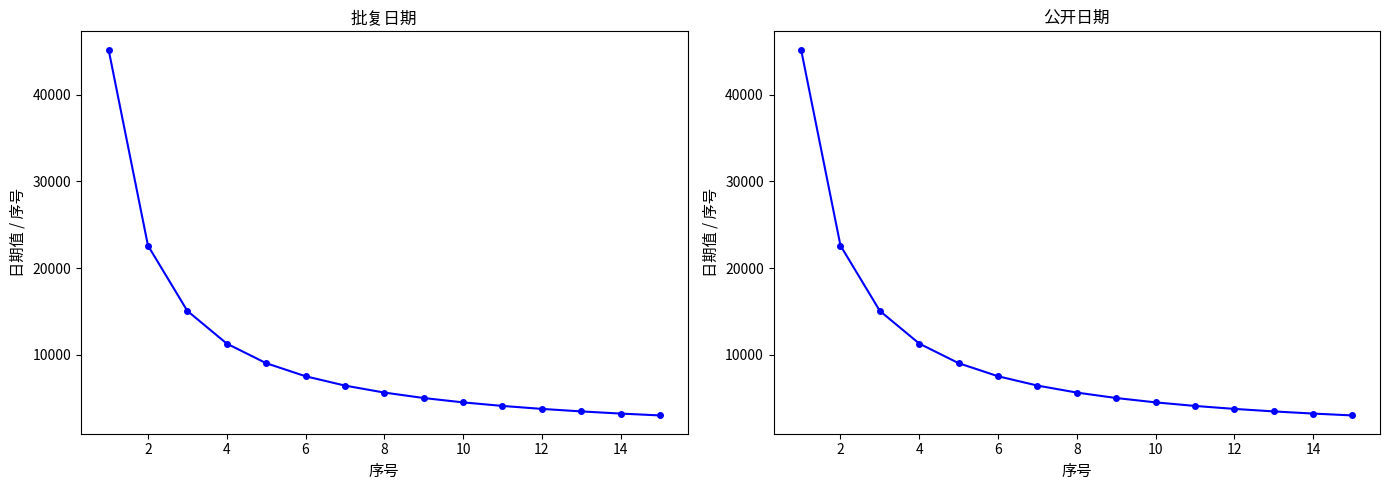

What is the maximum value for 批复日期?

45188.0